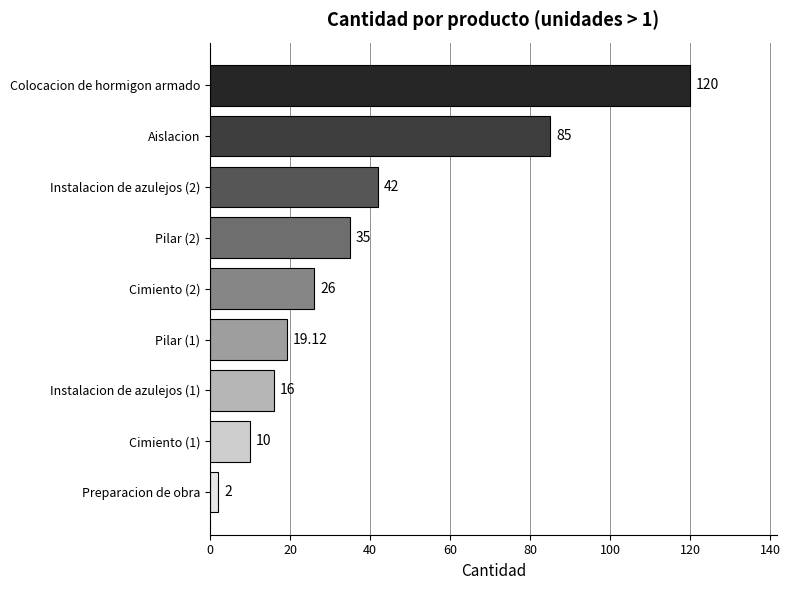

What is the change in value from Cimiento (1) to Instalacion de azulejos (1)?

+6.0